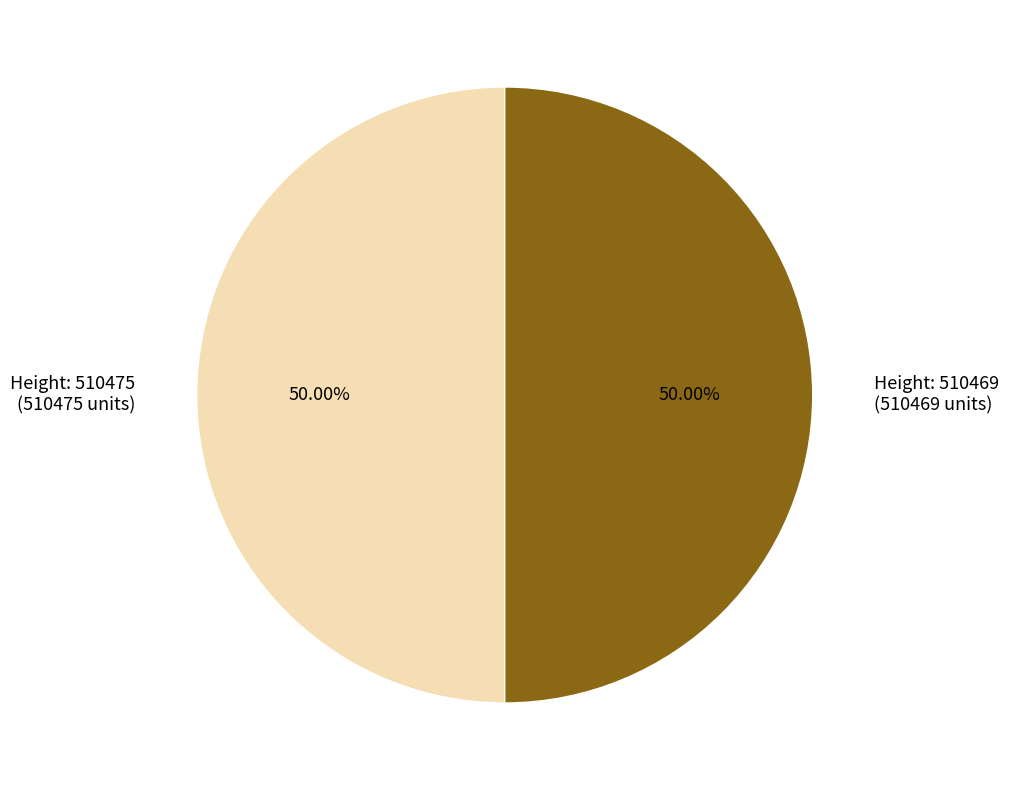

Is the sum of Height: 510469 (510469 units) and Height: 510475 (510475 units) greater than half?

Yes